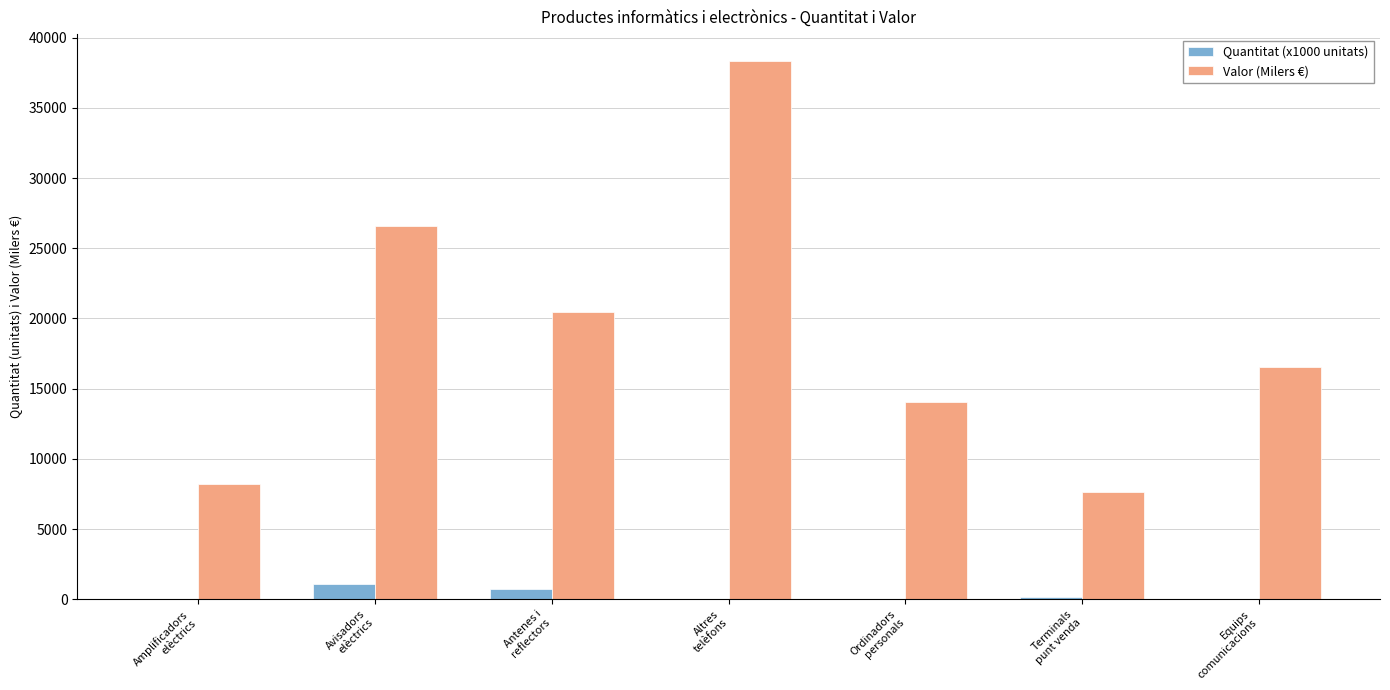

At which label is Valor (Milers €) closest to 22974?

Antenes i
reflectors